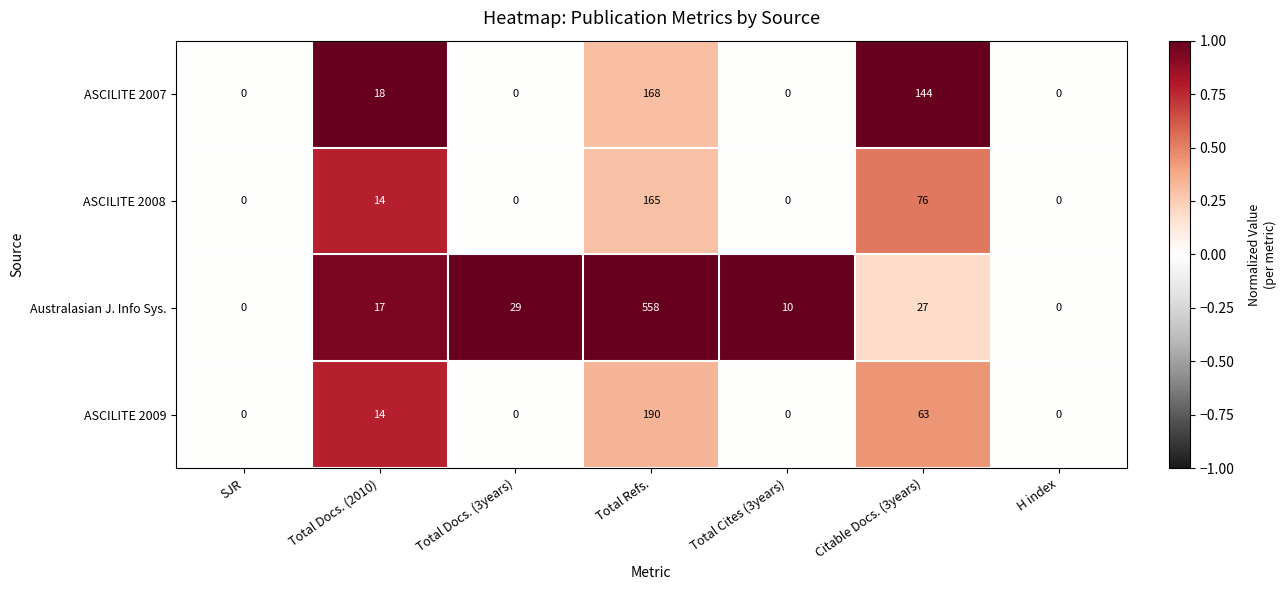

Reading left to right, list all the values displayed in this chart.

ASCILITE 2007: SJR=0	Total Docs. (2010)=18	Total Docs. (3years)=0	Total Refs.=168	Total Cites (3years)=0	Citable Docs. (3years)=144	H index=0
ASCILITE 2008: SJR=0	Total Docs. (2010)=14	Total Docs. (3years)=0	Total Refs.=165	Total Cites (3years)=0	Citable Docs. (3years)=76	H index=0
Australasian J. Info Sys.: SJR=0	Total Docs. (2010)=17	Total Docs. (3years)=29	Total Refs.=558	Total Cites (3years)=10	Citable Docs. (3years)=27	H index=0
ASCILITE 2009: SJR=0	Total Docs. (2010)=14	Total Docs. (3years)=0	Total Refs.=190	Total Cites (3years)=0	Citable Docs. (3years)=63	H index=0